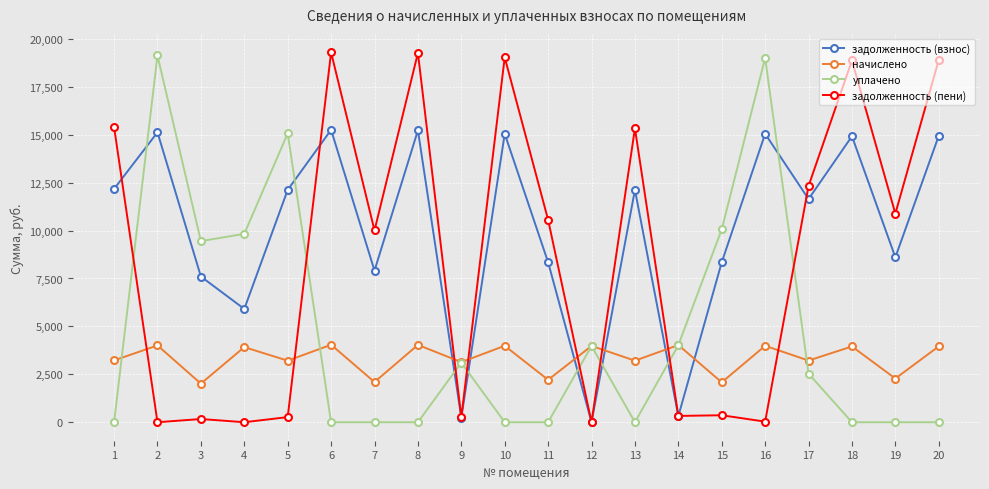

Rank the series by their average value, from highest to lowest.

задолженность (взнос), задолженность (пени), уплачено, начислено